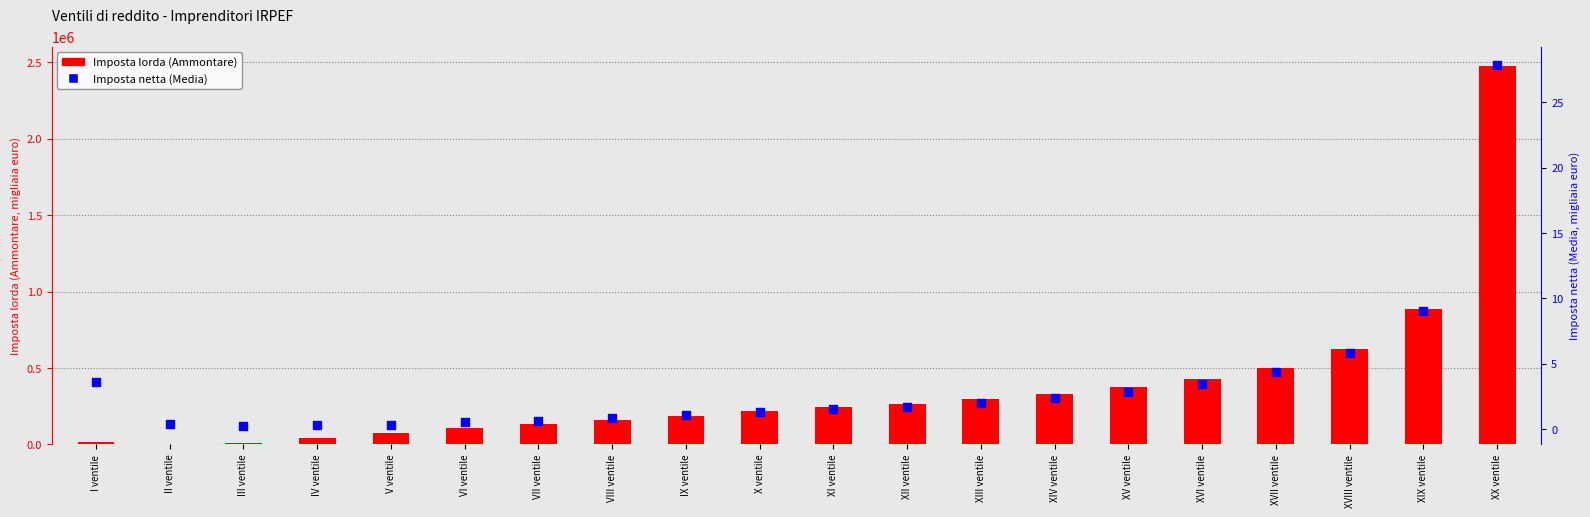

Which series has the widest spread of Y values?

Imposta lorda (Ammontare)